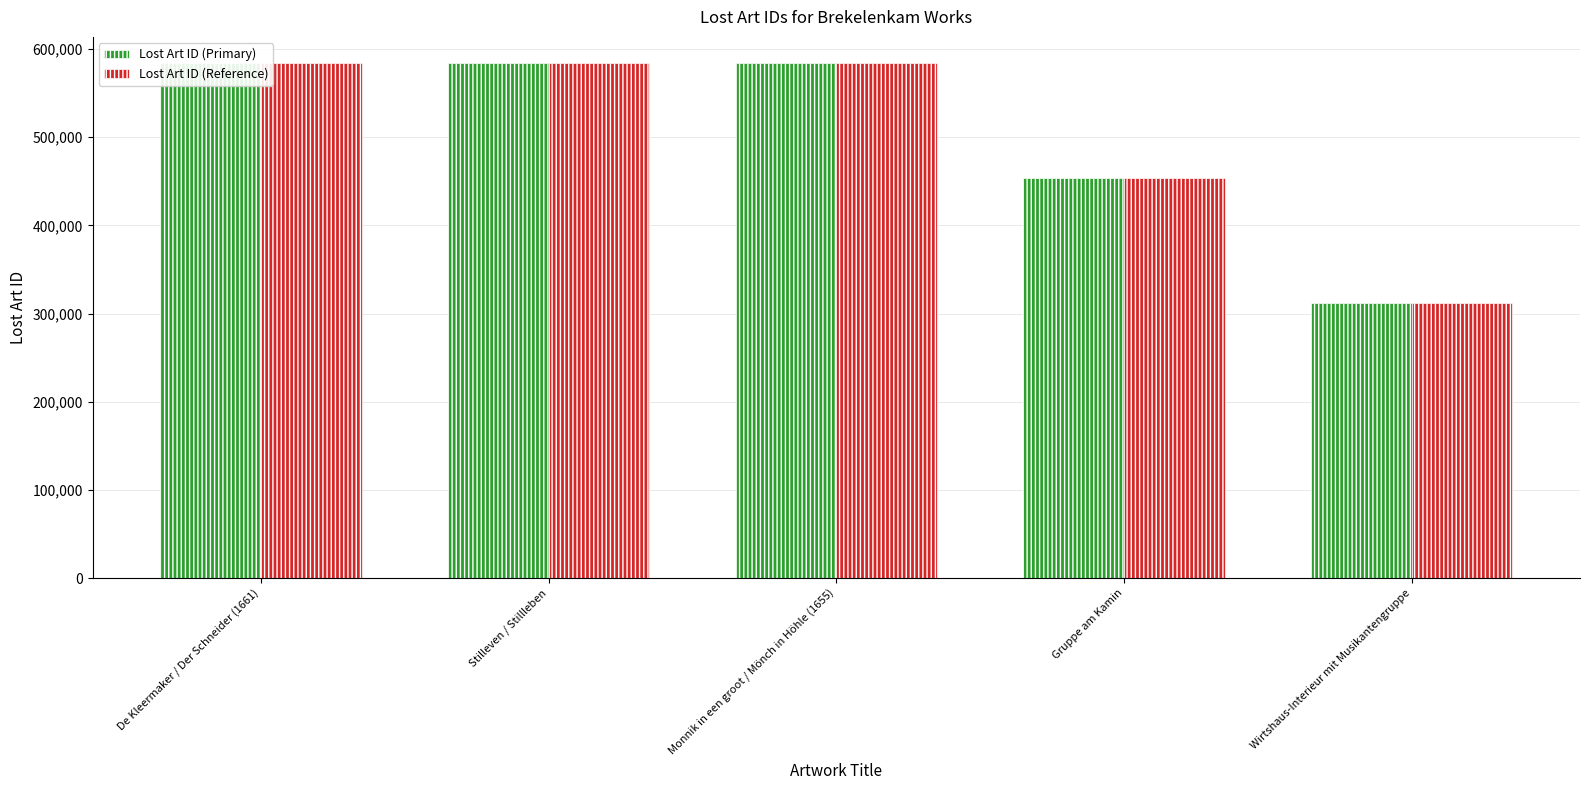

How many data points in Lost Art ID (Reference) are above 584367?

2